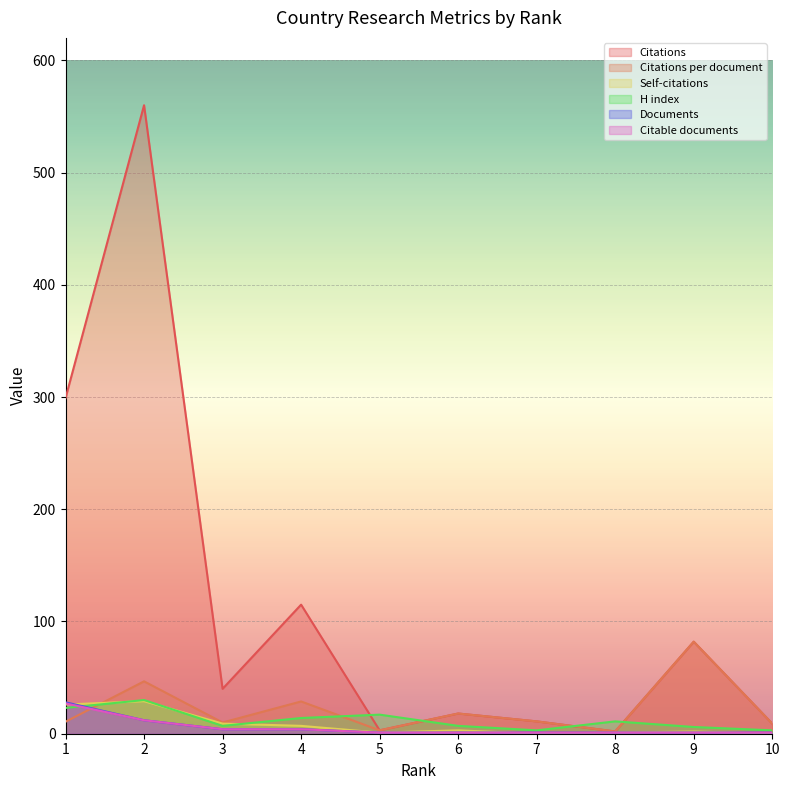

What is the difference between the maximum and minimum values in the Self-citations series?

29.0